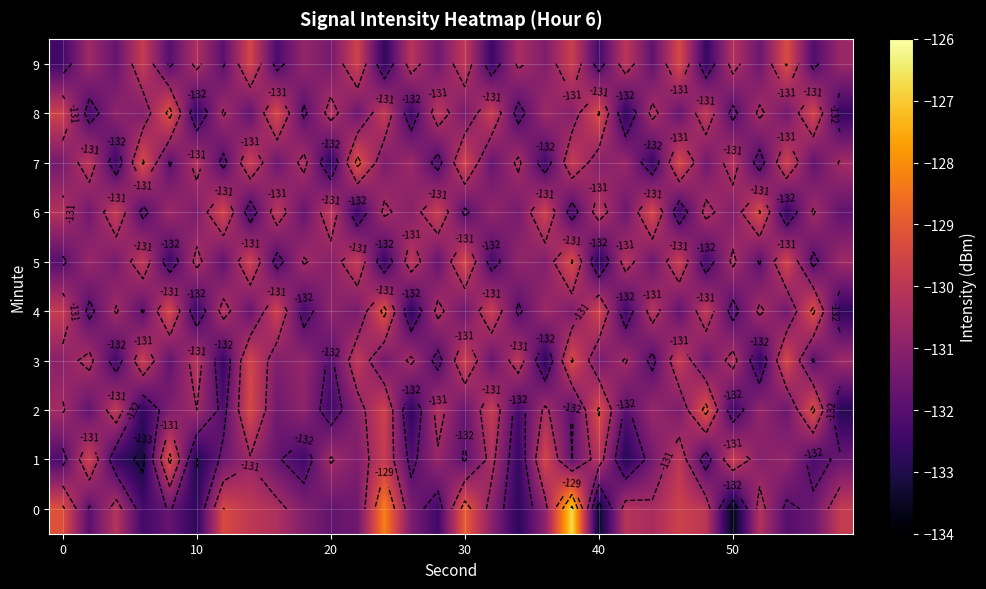

Rank the series by their maximum value, from lowest to highest.

3, 5, 6, 9, 1, 2, 4, 7, 8, 0